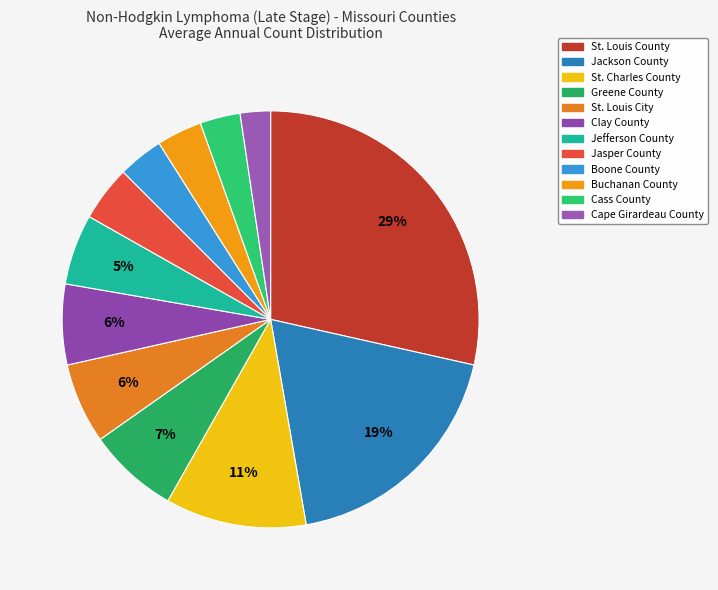

How many segments does this pie chart have?

12